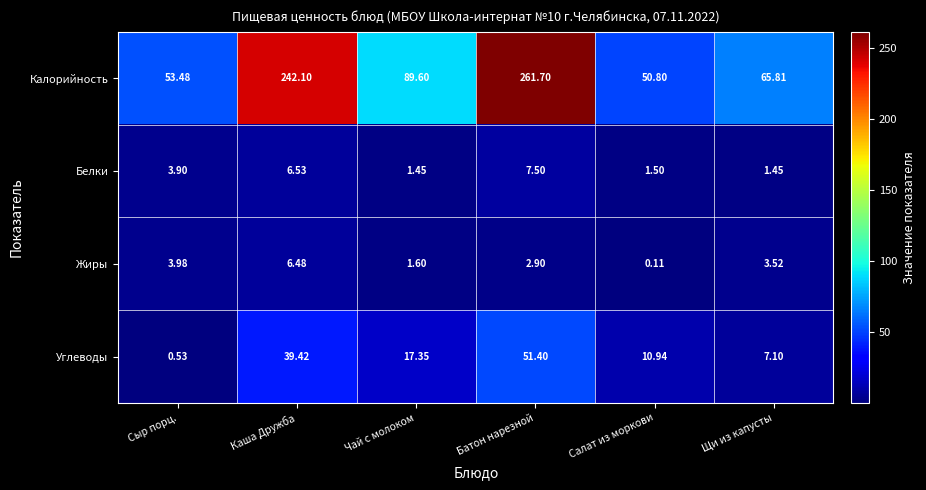

At how many categories does at least one series exceed 257?

1